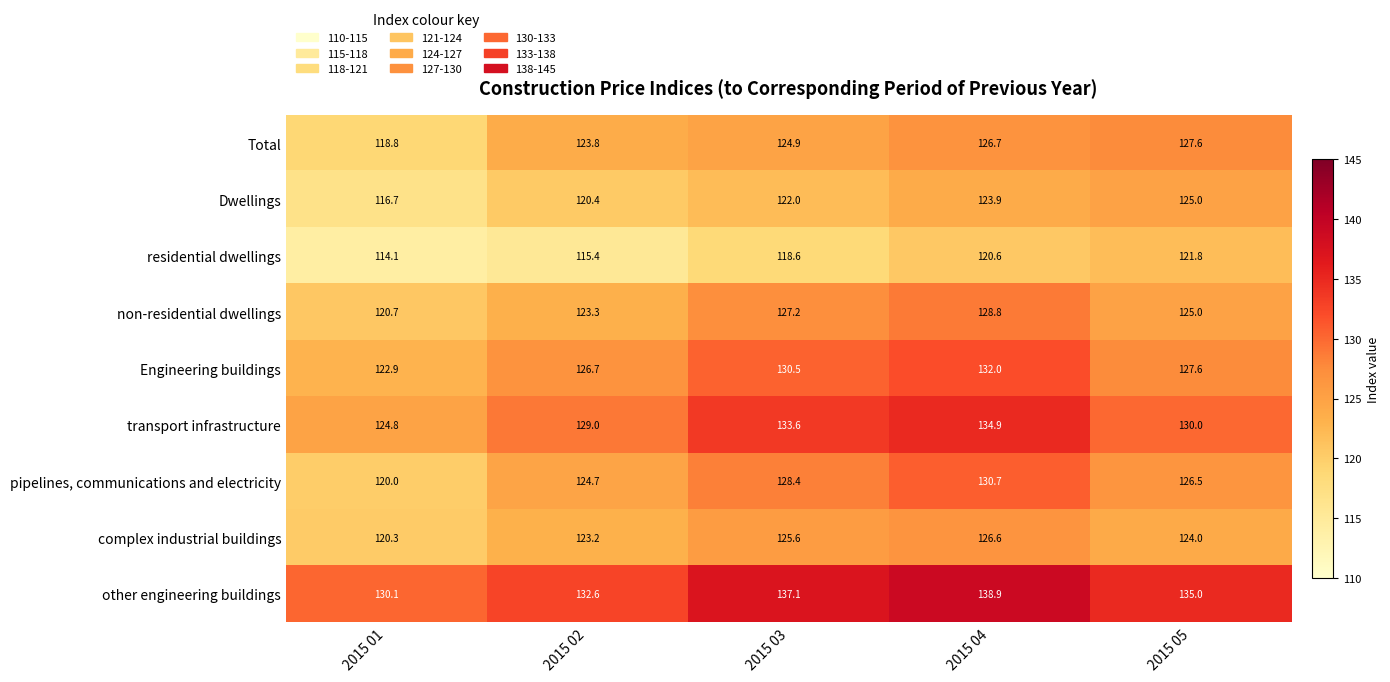

Which series has the largest range (max minus min)?

pipelines, communications and electricity